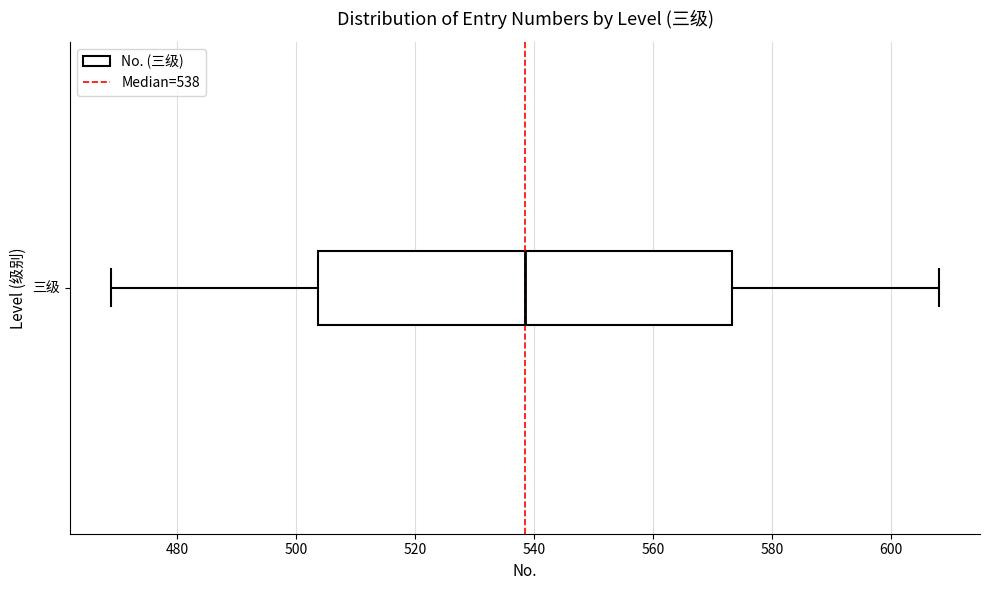

Read this box plot against the x-axis: the position of the median line, the range covered by the box, and the ends of both whiskers. The values are not printed on the chart, so give them approximately, as read against the axis.

median 538, box 504 to 574, whiskers 470 to 608